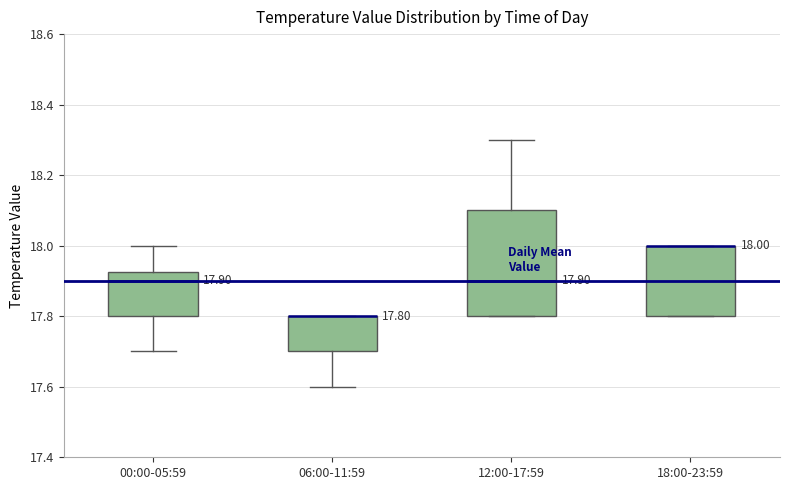

Which box is the tallest, from its lower edge to its upper edge?

12:00-17:59